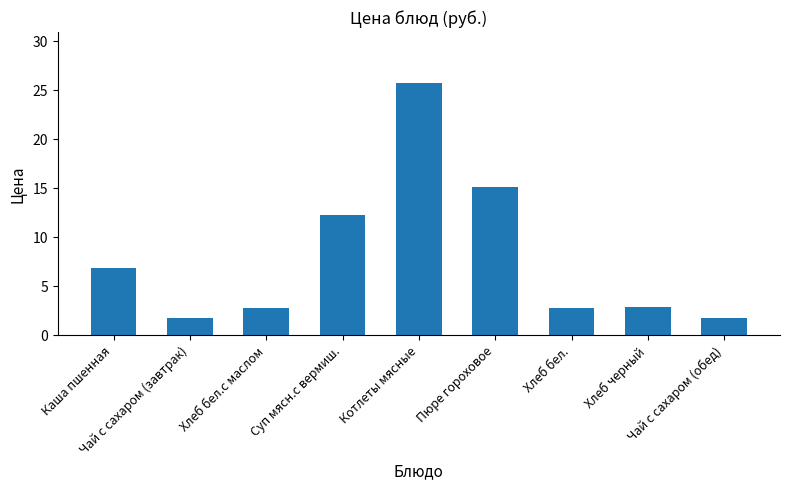

What is the difference between the second highest and minimum values?

13.3